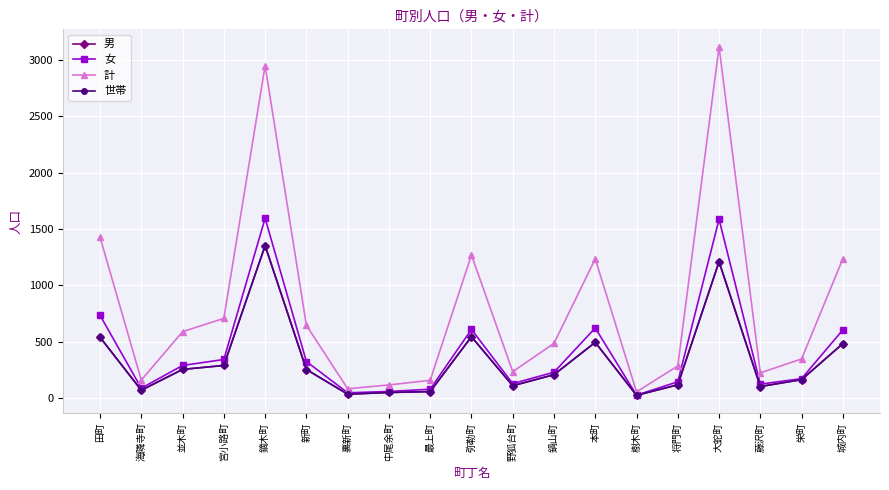

Which has a higher value, 樹木町 or 本町?

本町